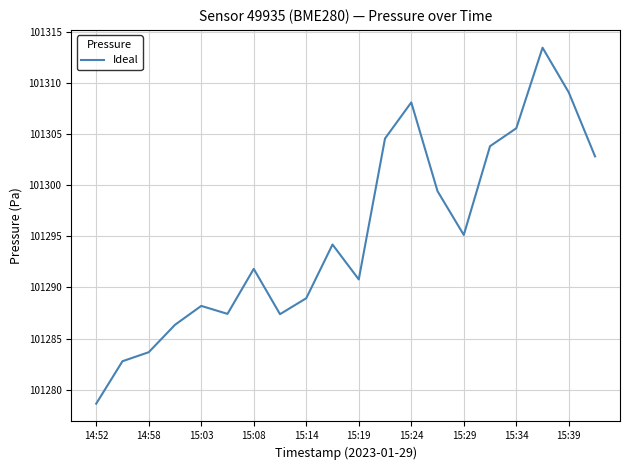

What is the sum of all values?

2025902.0